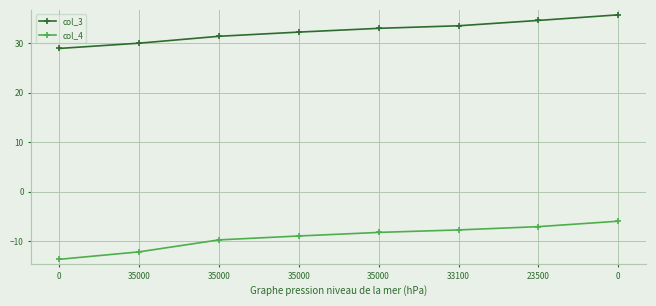

Reading right to left, list all the values displayed in this chart.

col_3: 0=35.7	23500=34.6	33100=33.5	35000=33.0	35000=32.2	35000=31.4	35000=30.0	0=28.9
col_4: 0=-5.9	23500=-7.0	33100=-7.7	35000=-8.2	35000=-8.9	35000=-9.7	35000=-12.1	0=-13.6